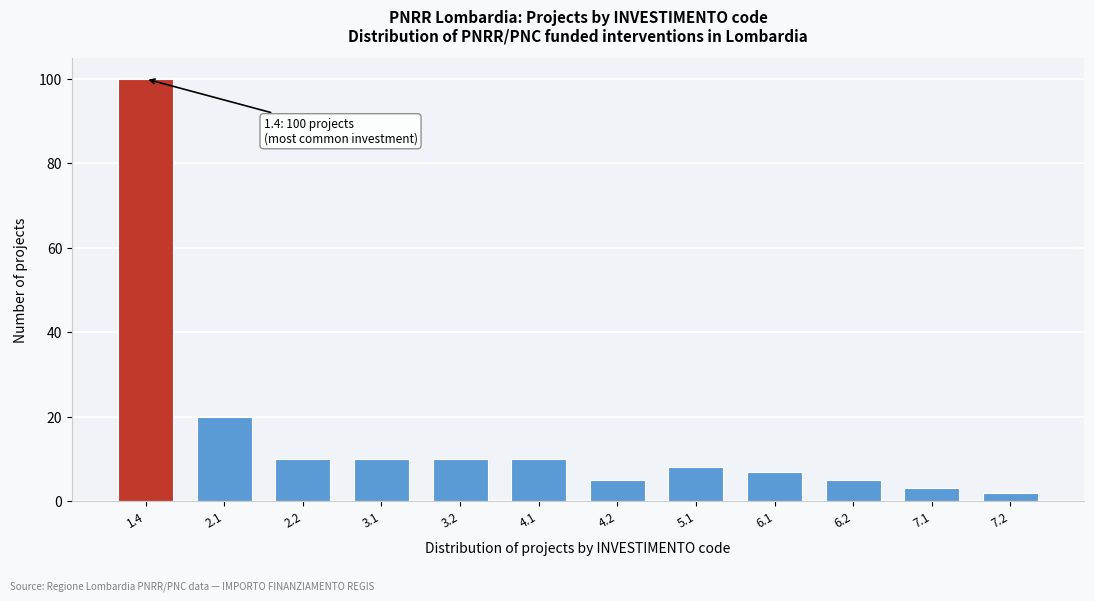

Reading left to right, what are all the values shown in this chart?

100	20	10	10	10	10	5	8	7	5	3	2